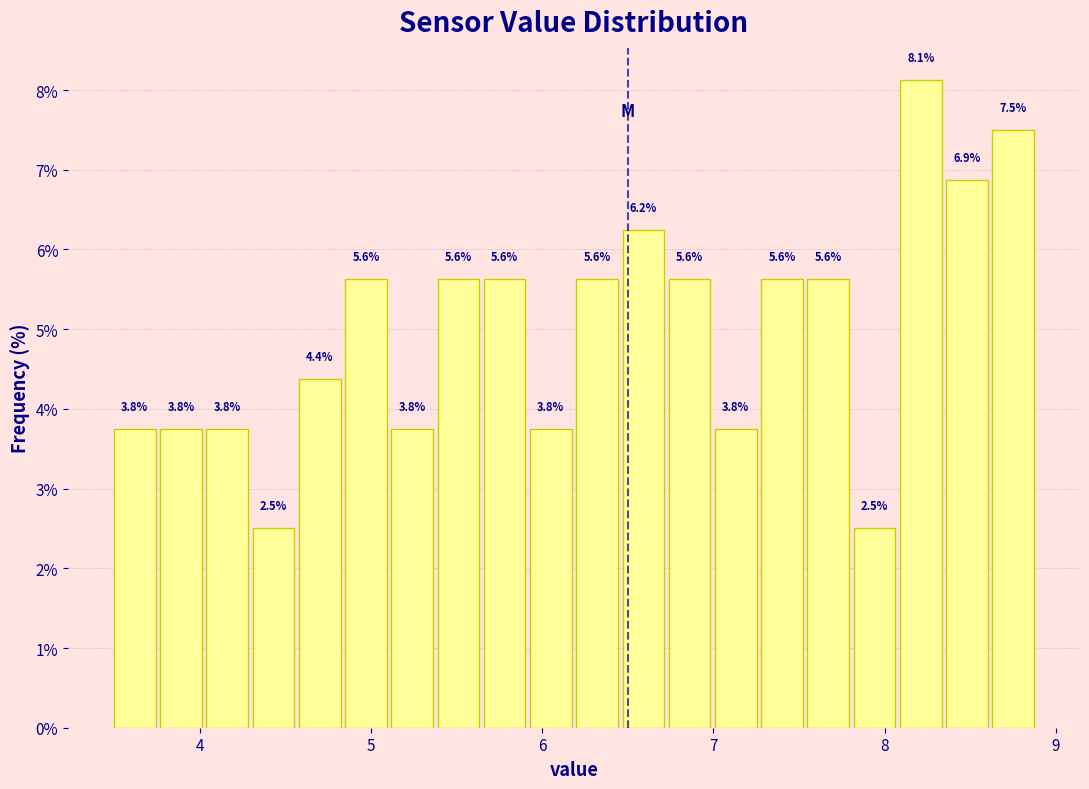

Around what value on the x-axis is the tallest bar? Give the approximate position of its centre, as read against the axis.

8.2